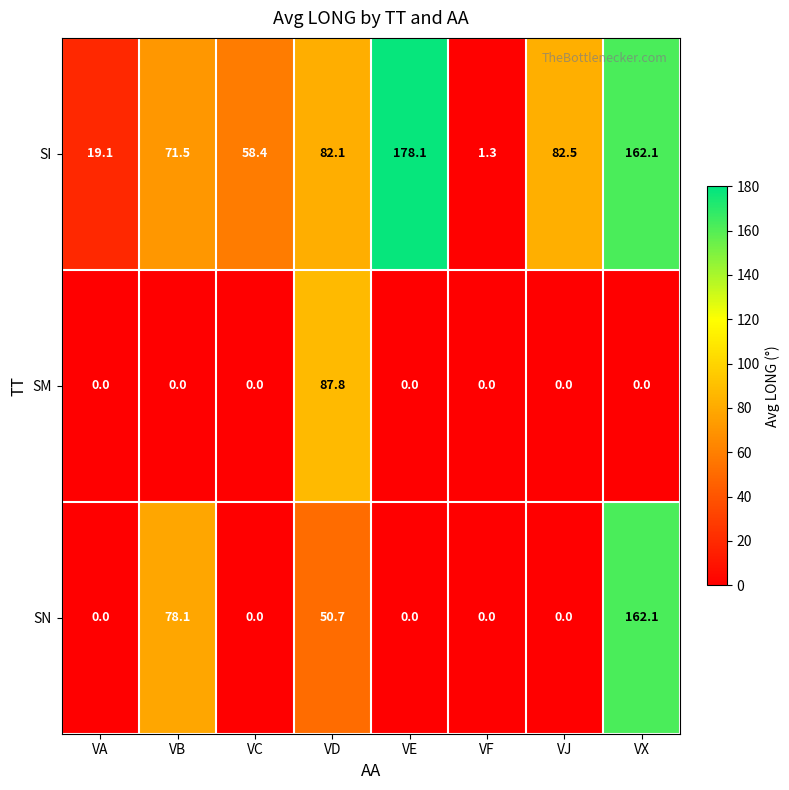

Reading left to right, what are all the values shown in this chart?

SI: 19.1	71.5	58.4	82.1	178.1	1.3	82.5	162.1
SM: 0.0	0.0	0.0	87.8	0.0	0.0	0.0	0.0
SN: 0.0	78.1	0.0	50.7	0.0	0.0	0.0	162.1